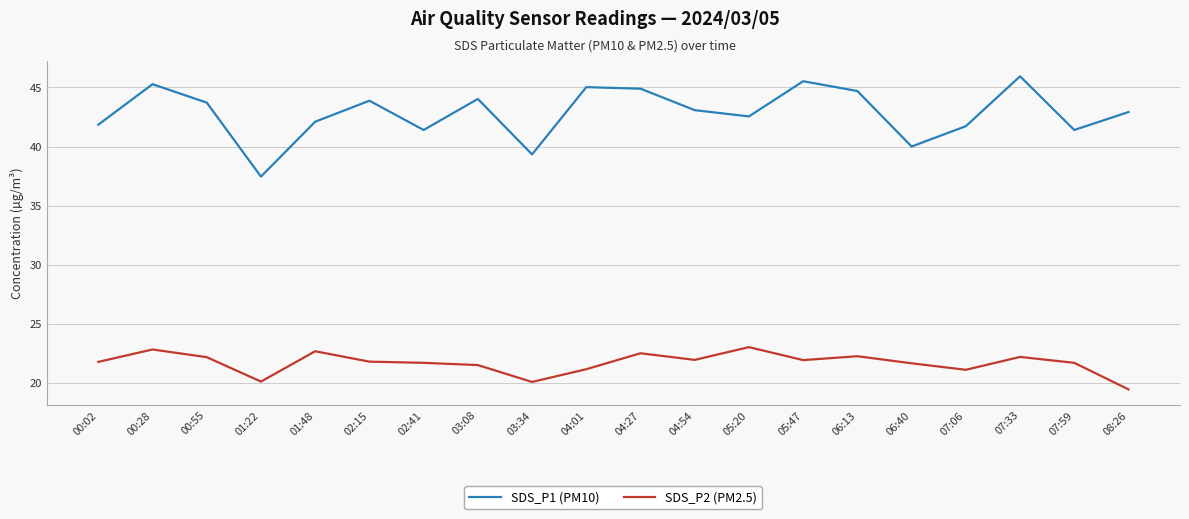

Which series has the largest range (max minus min)?

SDS_P1 (PM10)